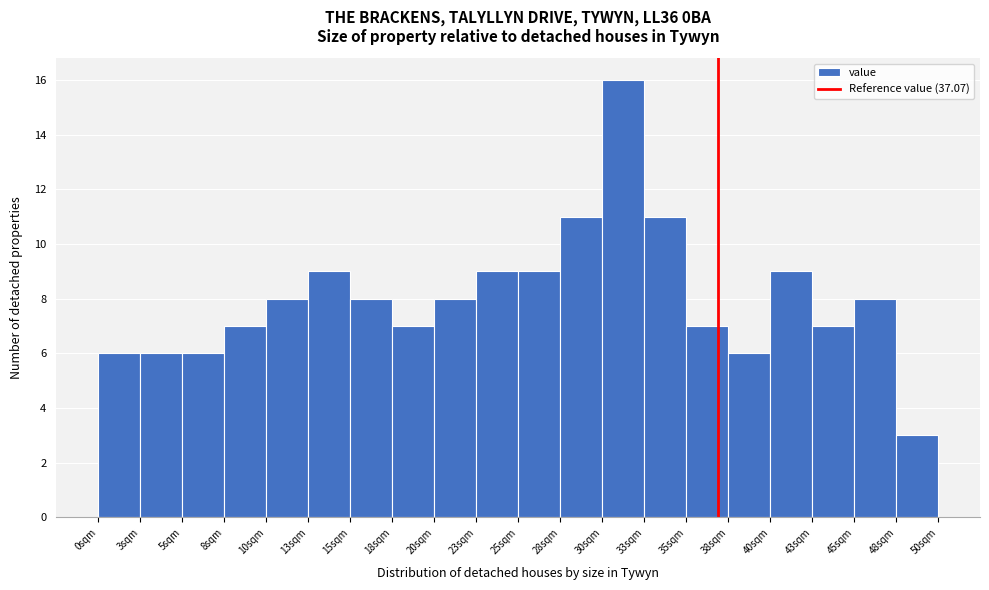

Reading left to right, transcribe this chart: for each bar, give the range it covers on the x-axis and its height. Neither the bar edges nor the heights are printed on the chart, so give them approximately, as read against the axes.

0.5 to 3.0: 6
3.0 to 5.5: 6
5.5 to 8.0: 6
8.0 to 10.5: 7
10.5 to 13.0: 8
13.0 to 15.5: 9
15.5 to 18.0: 8
18.0 to 20.5: 7
20.5 to 23.0: 8
23.0 to 25.5: 9
25.5 to 28.0: 9
28.0 to 30.0: 11
30.0 to 32.5: 16
32.5 to 35.0: 11
35.0 to 37.5: 7
37.5 to 40.0: 6
40.0 to 42.5: 9
42.5 to 45.0: 7
45.0 to 47.5: 8
47.5 to 50.0: 3